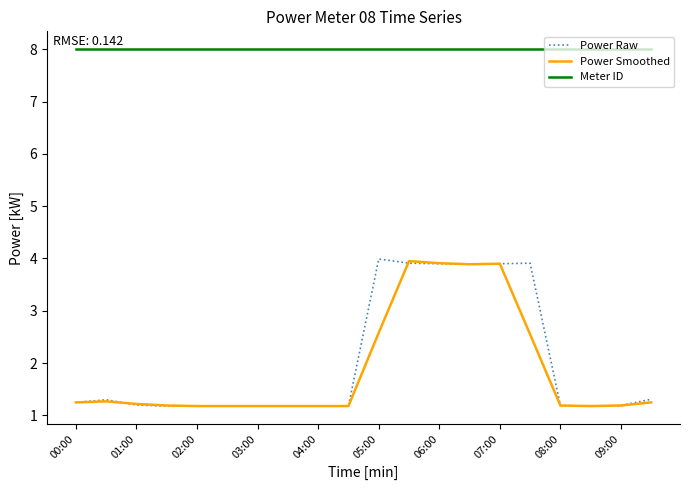

True or false: Meter ID and Power Smoothed intersect in this chart.

False